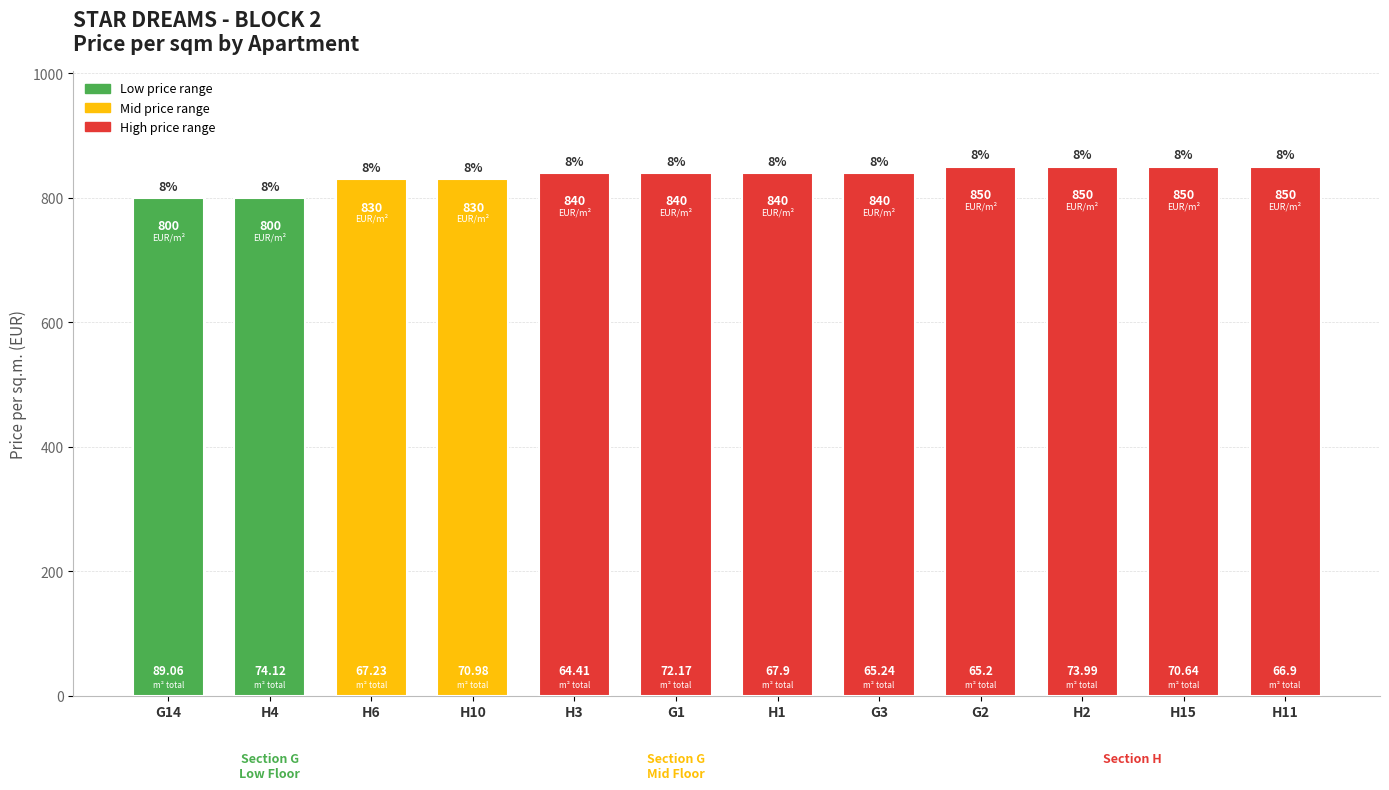

Does the chart contain any negative values?

No